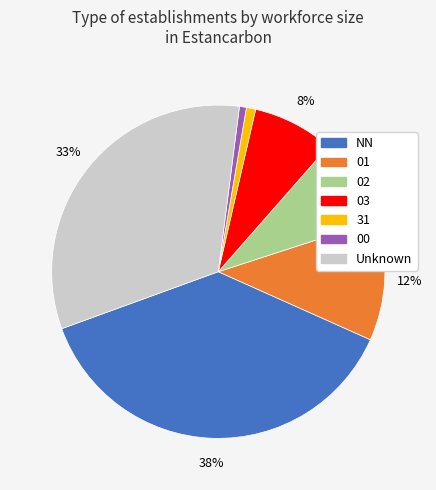

Is the sum of 02 and NN greater than half?

No